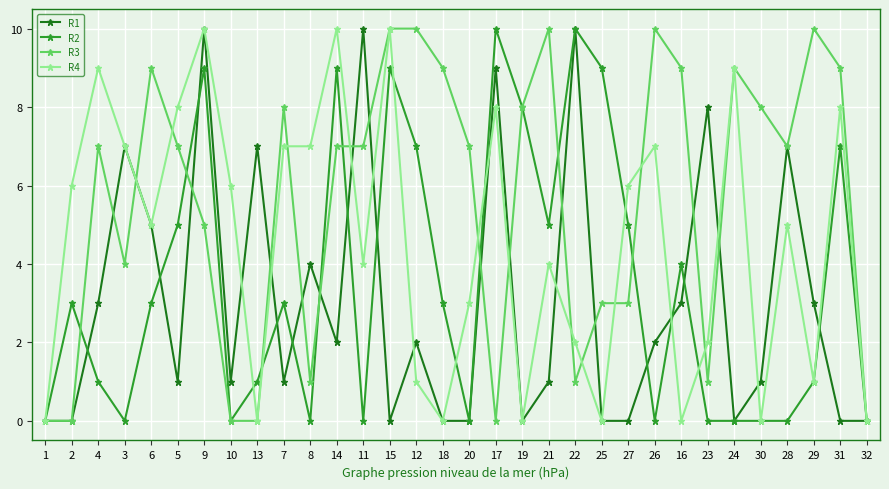

Is it true that R2 equals 6 at 1?

False